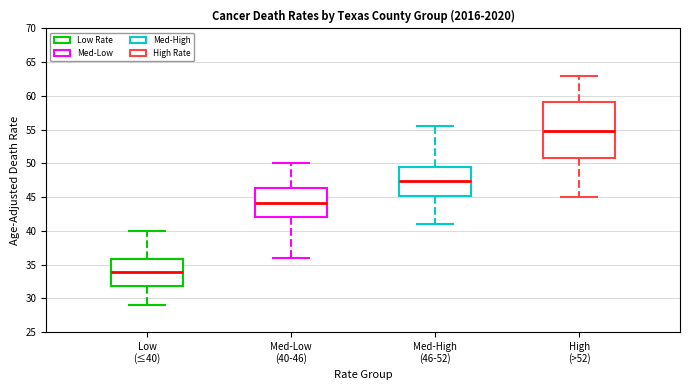

Where is the lower edge of the box for Med-High (46-52) on the y-axis? The values are not printed on the chart, so give them approximately, as read against the axis.

45.0